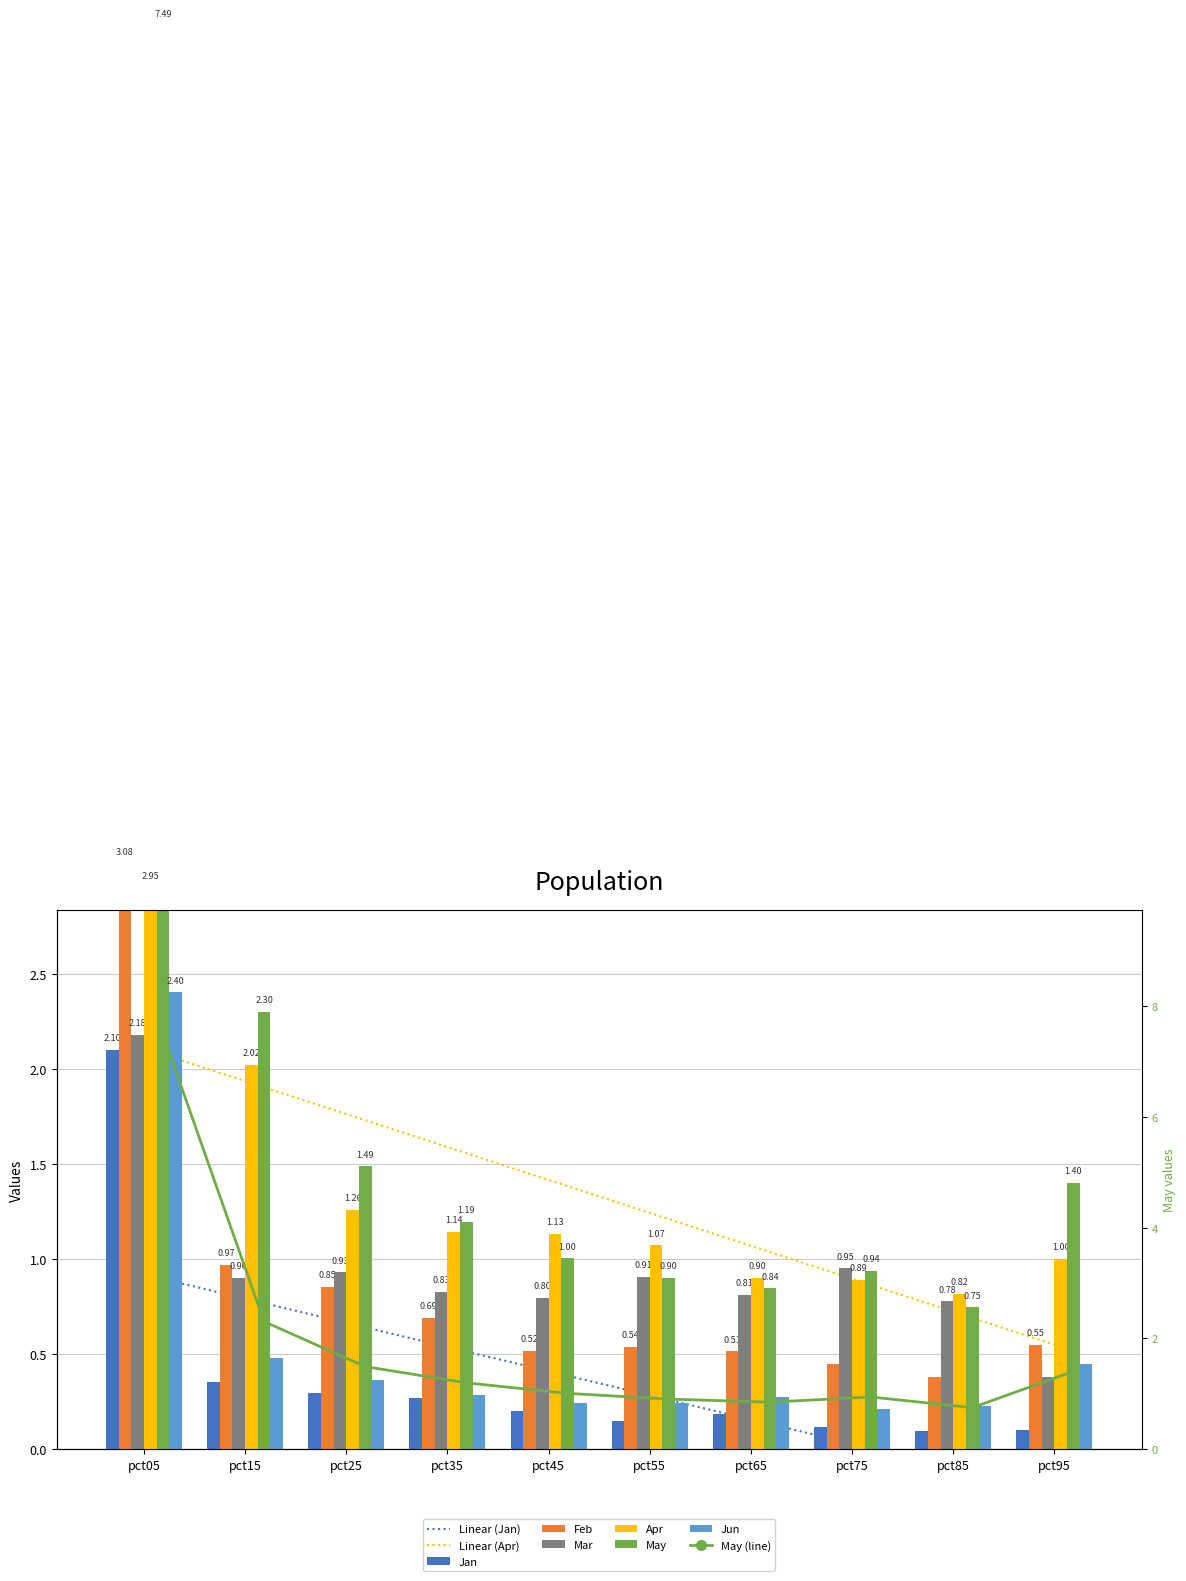

Which series has the largest total across all categories?

May